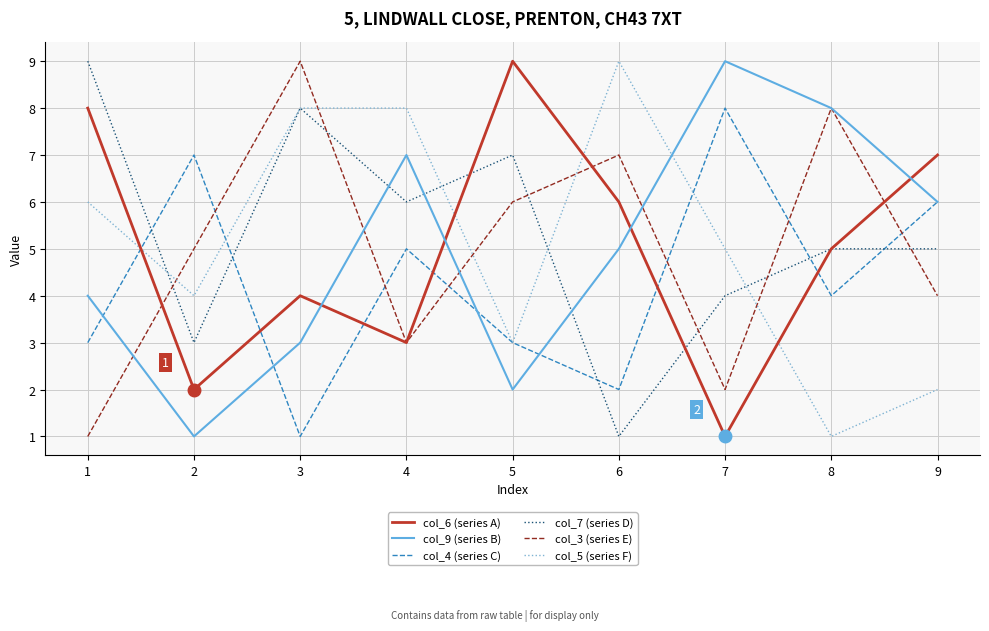

Count the col_6 (series A) values in the range 3 to 7.

5